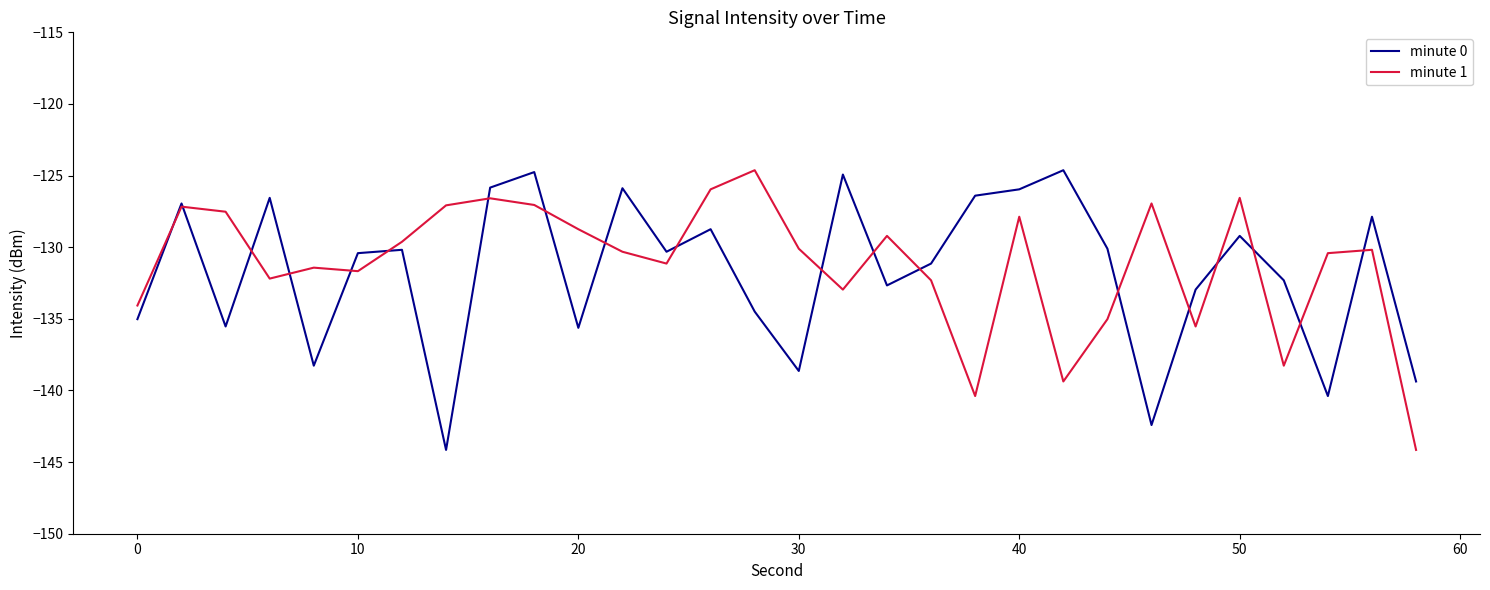

In minute 1, how many points are higher than both neighbors (excluding endpoints)?

9